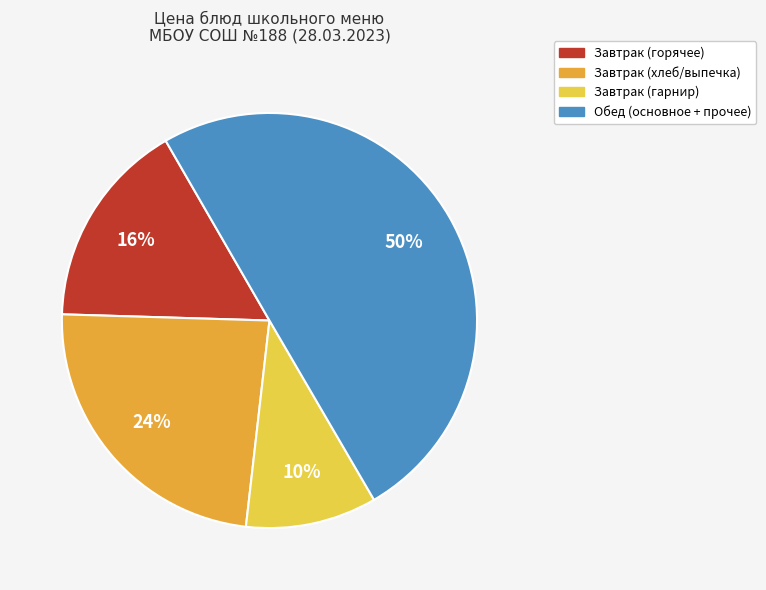

To the nearest percent, what is the average slice percentage?

25%